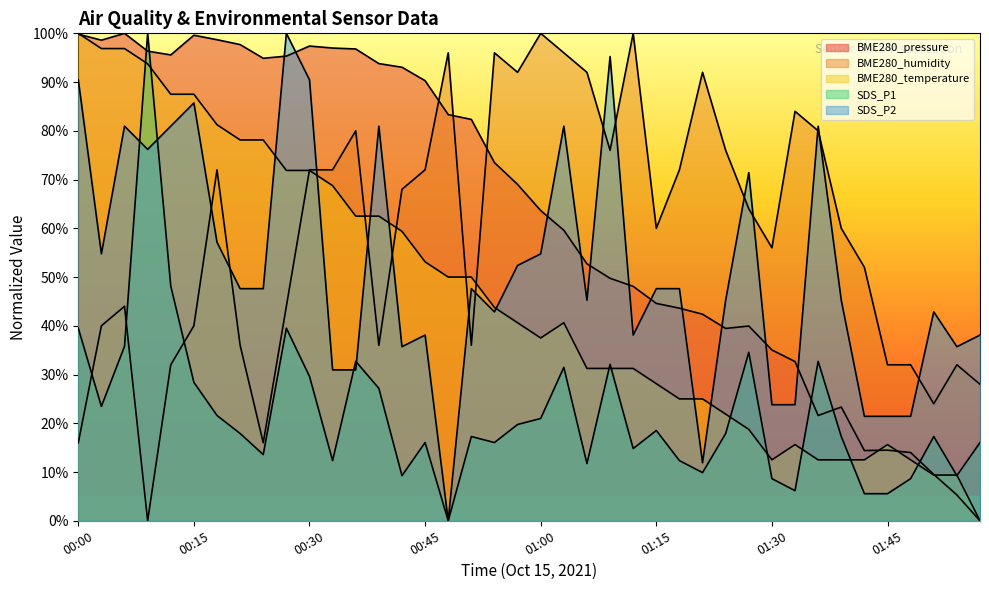

True or false: BME280_humidity has a value of 100.0 at 01:12.

True